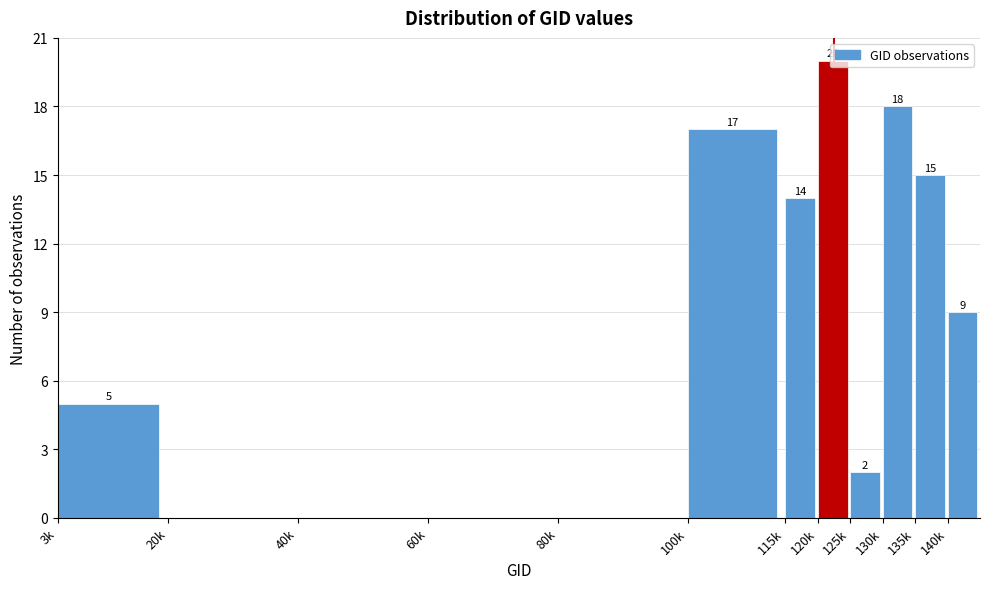

What is the change in value from 60k to 115k?

+14